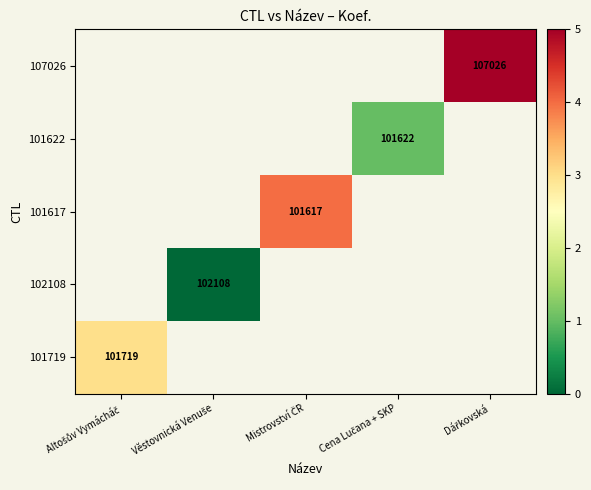

Which category has the highest value across all series?

Dářkovská